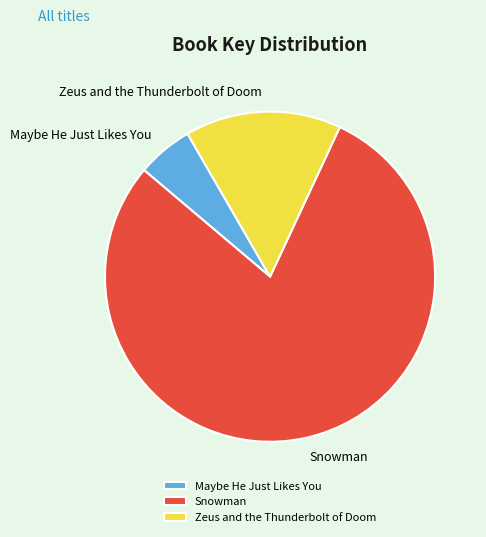

Which slice represents more than half of the pie?

Snowman